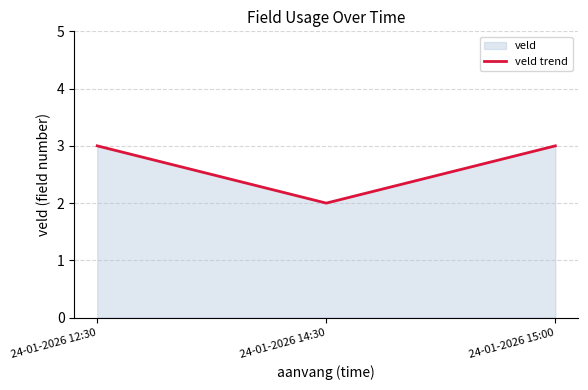

The chart shows a value of 2 at 24-01-2026 15:00. True or false?

False